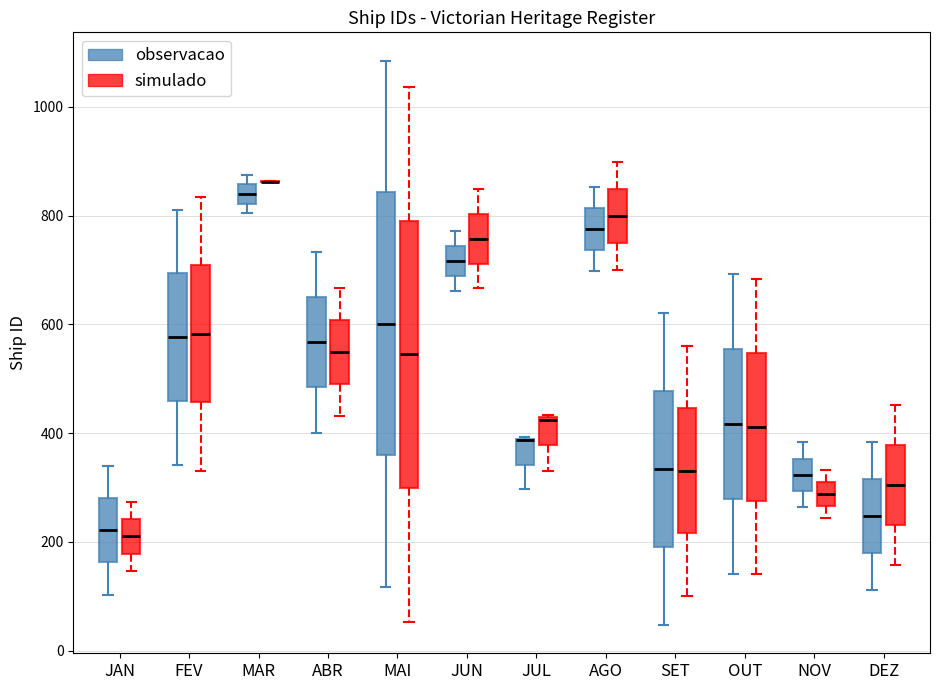

Reading left to right, transcribe this box plot: for each box, give where its median line is, the range the box spans, and where its two whiskers end, as read against the y-axis. The values are not printed on the chart, so give them approximately, as read against the axis.

JAN (observacao): median 220, box 160 to 280, whiskers 100 to 340
JAN (simulado): median 220, box 180 to 240, whiskers 140 to 280
FEV (observacao): median 580, box 460 to 700, whiskers 340 to 820
FEV (simulado): median 580, box 460 to 700, whiskers 340 to 840
MAR (observacao): median 840, box 820 to 860, whiskers 800 to 880
MAR (simulado): box collapsed to a line at 860, whiskers 860 to 860
ABR (observacao): median 560, box 480 to 660, whiskers 400 to 740
ABR (simulado): median 540, box 500 to 600, whiskers 440 to 660
MAI (observacao): median 600, box 360 to 840, whiskers 120 to 1080
MAI (simulado): median 540, box 300 to 800, whiskers 60 to 1040
JUN (observacao): median 720, box 680 to 740, whiskers 660 to 780
JUN (simulado): median 760, box 720 to 800, whiskers 660 to 840
JUL (observacao): median 380 (drawn on the box's upper edge), box 340 to 400, whiskers 300 to 400
JUL (simulado): median 420, box 380 to 420, whiskers 340 to 440
AGO (observacao): median 780, box 740 to 820, whiskers 700 to 860
AGO (simulado): median 800, box 740 to 840, whiskers 700 to 900
SET (observacao): median 340, box 200 to 480, whiskers 40 to 620
SET (simulado): median 340, box 220 to 440, whiskers 100 to 560
OUT (observacao): median 420, box 280 to 560, whiskers 140 to 700
OUT (simulado): median 420, box 280 to 540, whiskers 140 to 680
NOV (observacao): median 320, box 300 to 360, whiskers 260 to 380
NOV (simulado): median 280, box 260 to 300, whiskers 240 to 340
DEZ (observacao): median 240, box 180 to 320, whiskers 120 to 380
DEZ (simulado): median 300, box 240 to 380, whiskers 160 to 460